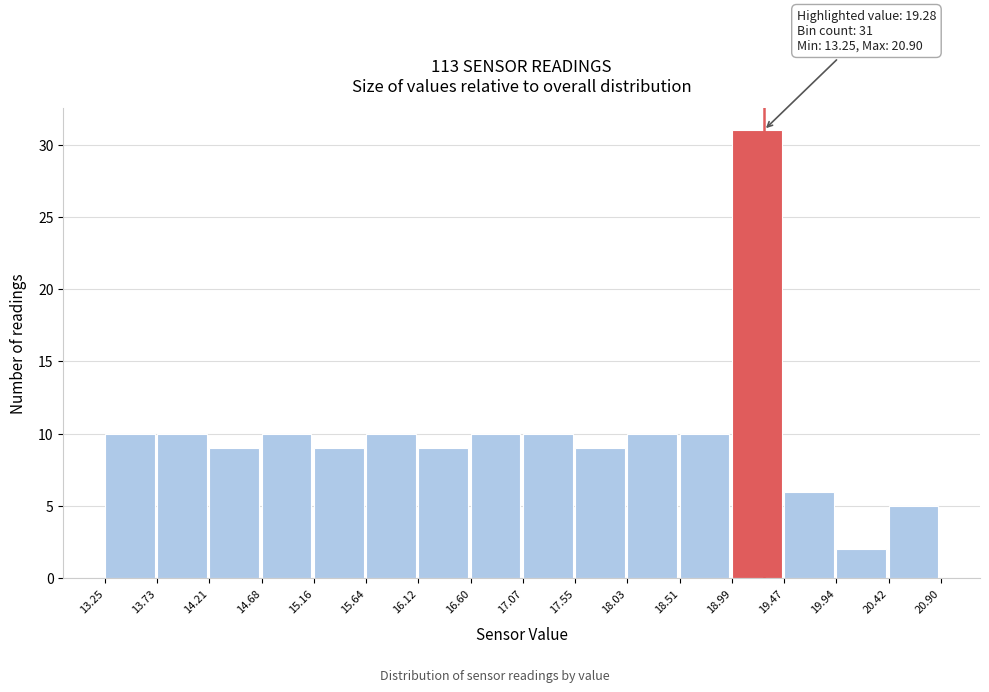

Over which range of the x-axis is the bar tallest?

18.99 to 19.47